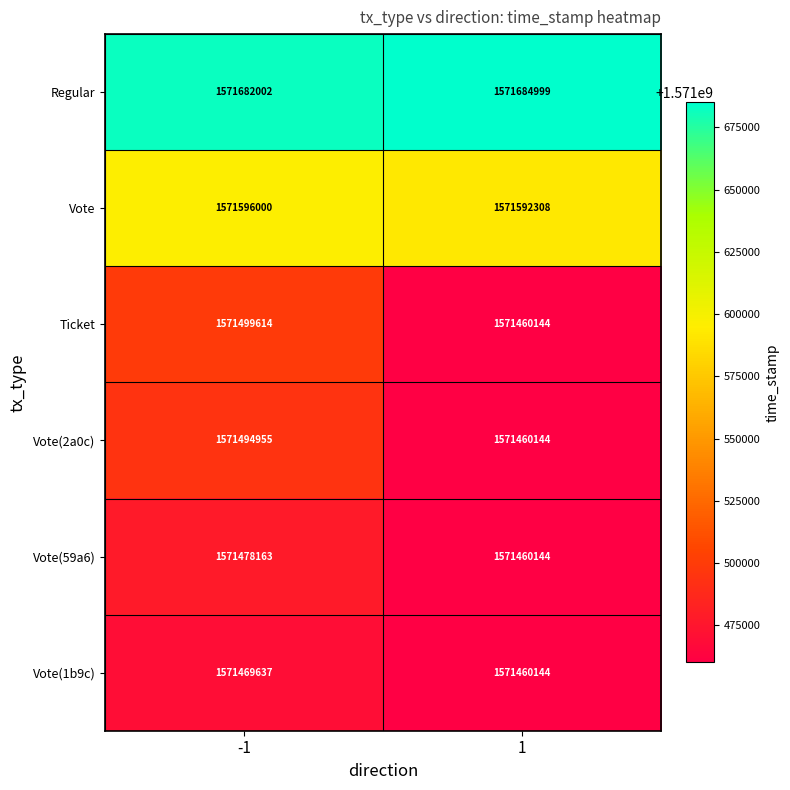

Which series changed the most between -1 and 1?

Ticket